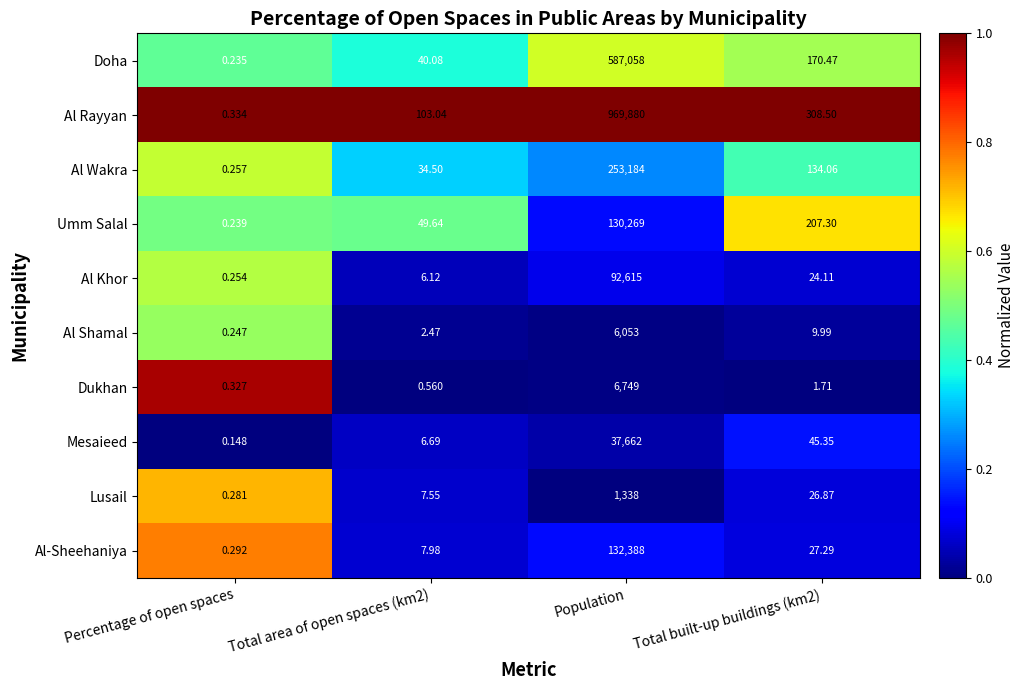

Between Percentage of open spaces and Population, which series saw the biggest shift?

Al Rayyan